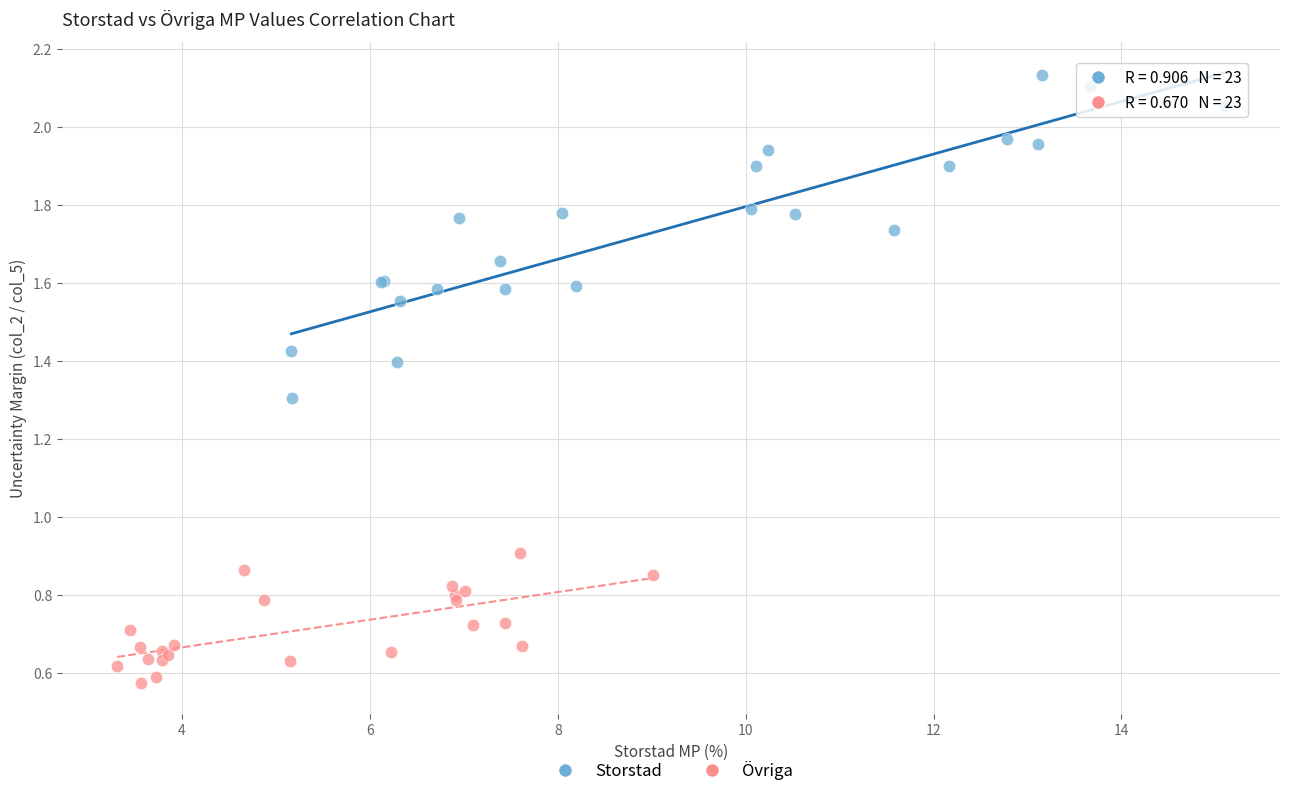

Which series has the widest spread of Y values?

Storstad